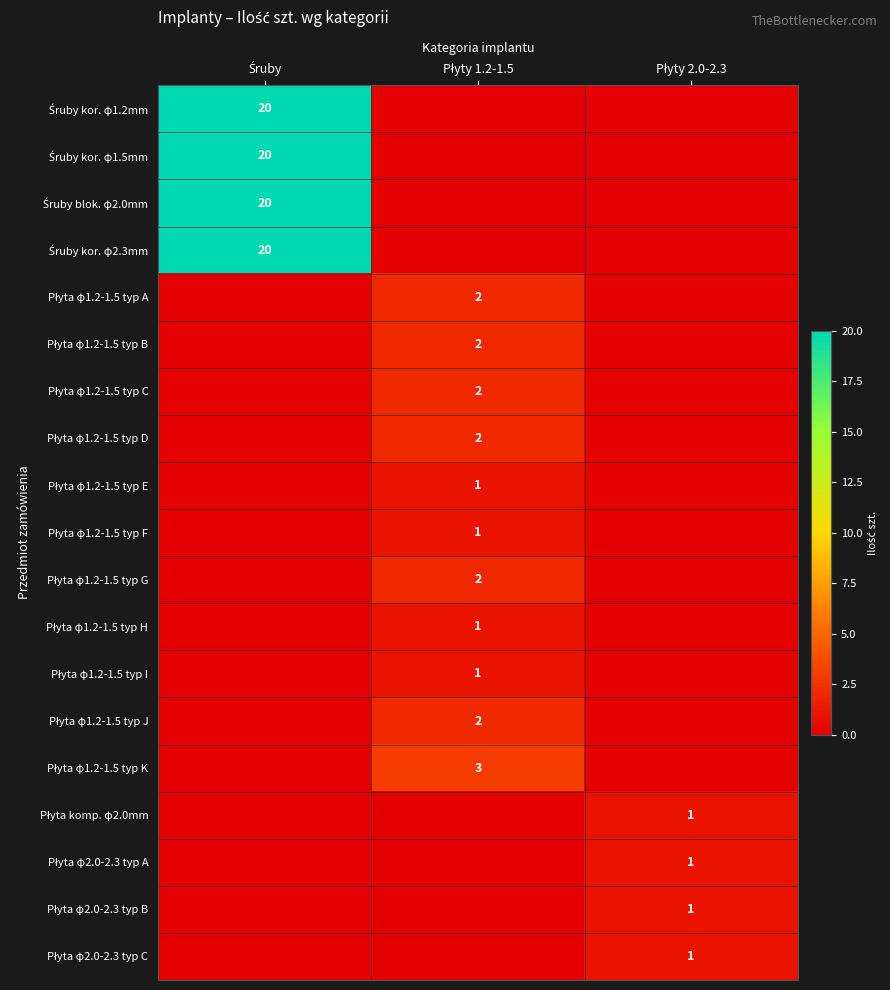

The value of Płyta φ1.2-1.5 typ I at Płyty 2.0-2.3 is -1. True or false?

False